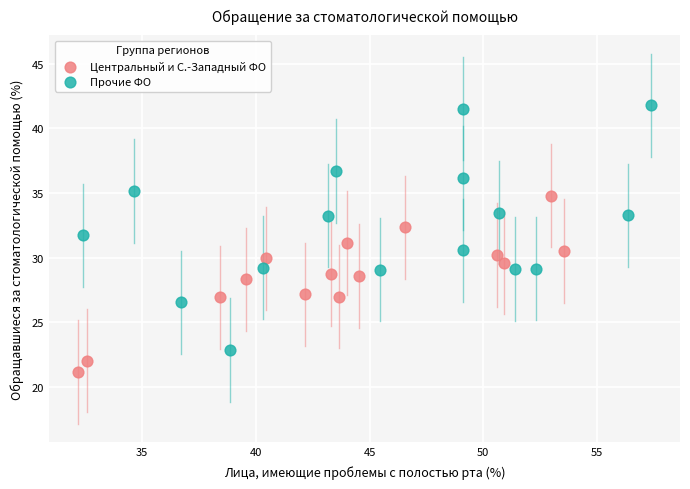

Which series contains the highest Y value?

Прочие ФО